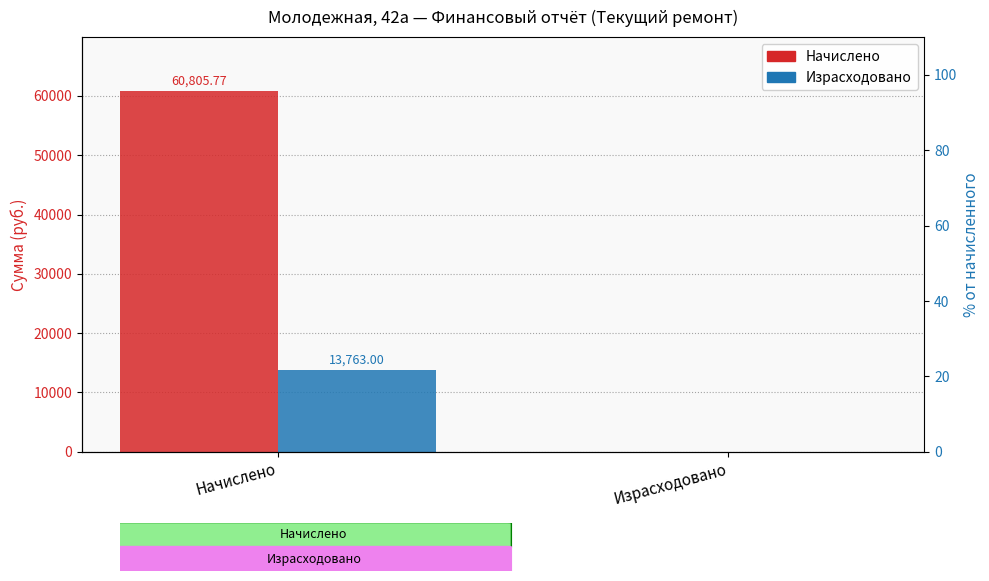

At which category is the sum across all series the highest?

Начислено